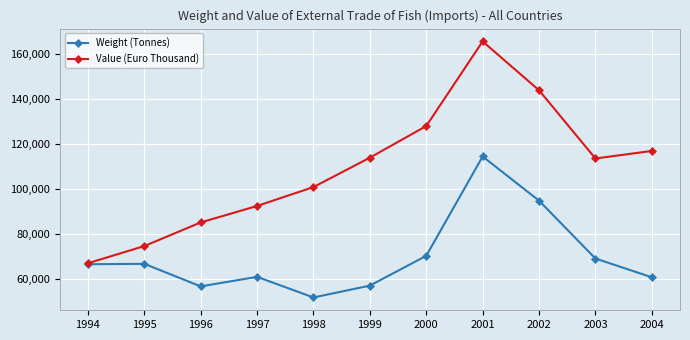

Where is Weight (Tonnes) nearest to the value 83212?

2002